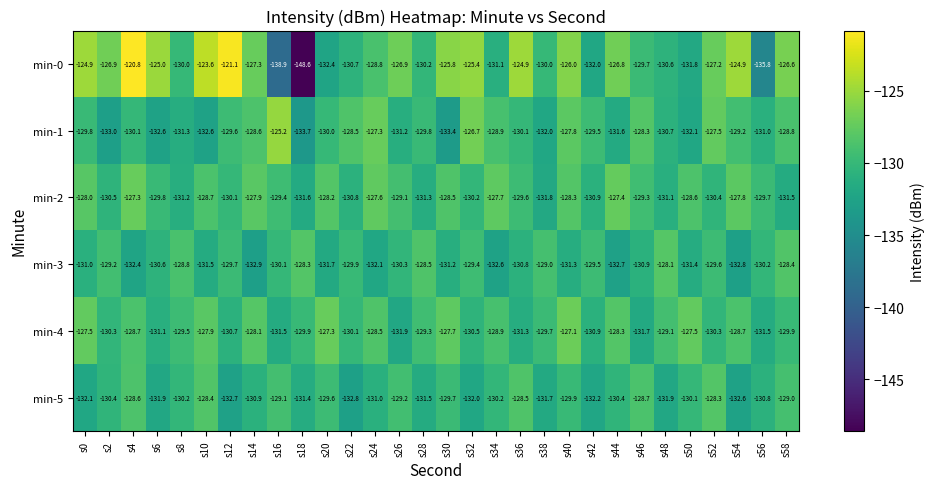

What is the sum of all min-2 values?

-3884.3